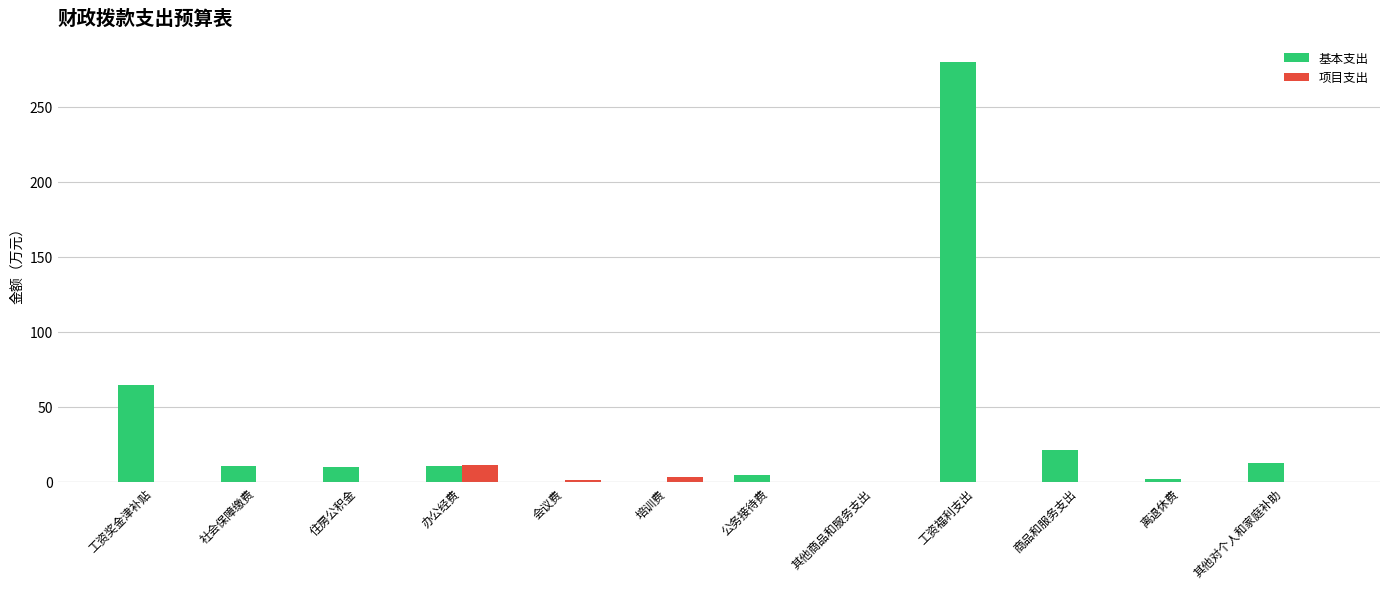

What is the sum of all 项目支出 values?

15.0